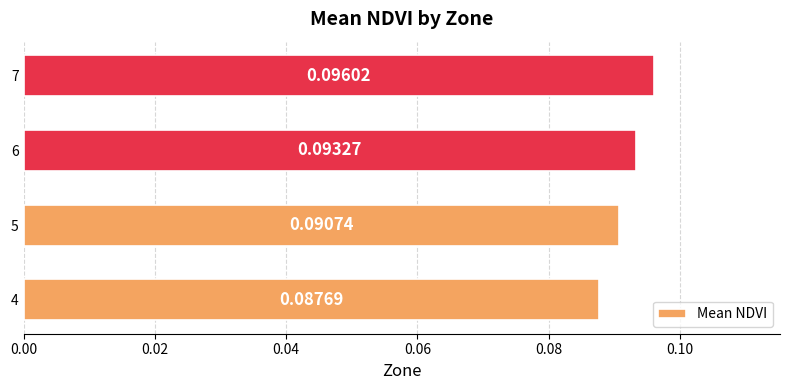

How many data points does each series have?

4